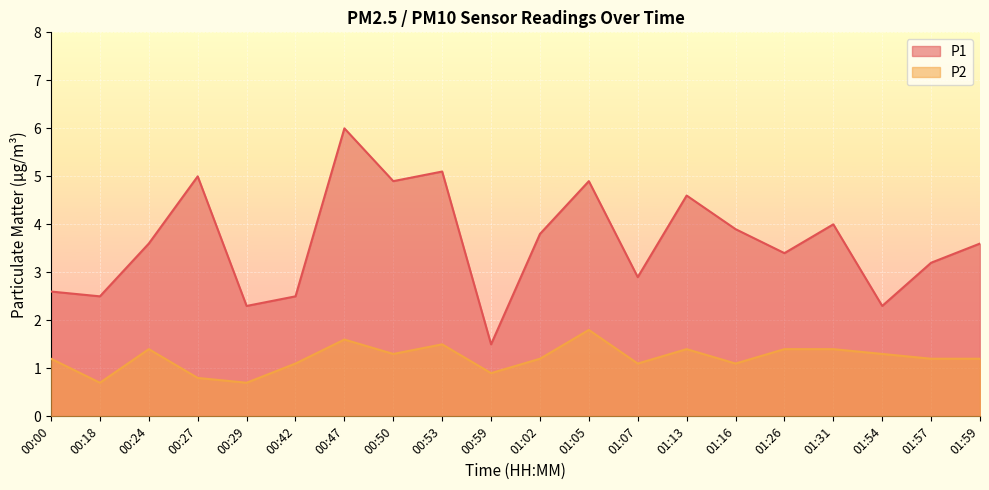

Reading left to right, extract all data points from this chart.

P1: 00:00=2.6	00:18=2.5	00:24=3.6	00:27=5.0	00:29=2.3	00:42=2.5	00:47=6.0	00:50=4.9	00:53=5.1	00:59=1.5	01:02=3.8	01:05=4.9	01:07=2.9	01:13=4.6	01:16=3.9	01:26=3.4	01:31=4.0	01:54=2.3	01:57=3.2	01:59=3.6
P2: 00:00=1.2	00:18=0.7	00:24=1.4	00:27=0.8	00:29=0.7	00:42=1.1	00:47=1.6	00:50=1.3	00:53=1.5	00:59=0.9	01:02=1.2	01:05=1.8	01:07=1.1	01:13=1.4	01:16=1.1	01:26=1.4	01:31=1.4	01:54=1.3	01:57=1.2	01:59=1.2